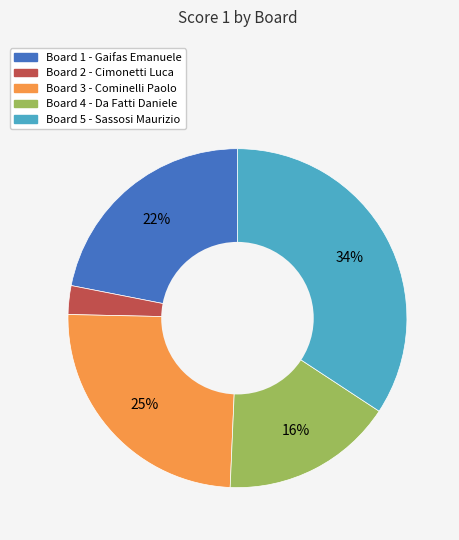

To the nearest percent, what is the difference between the Board 1 and Board 3 slice percentages?

3%